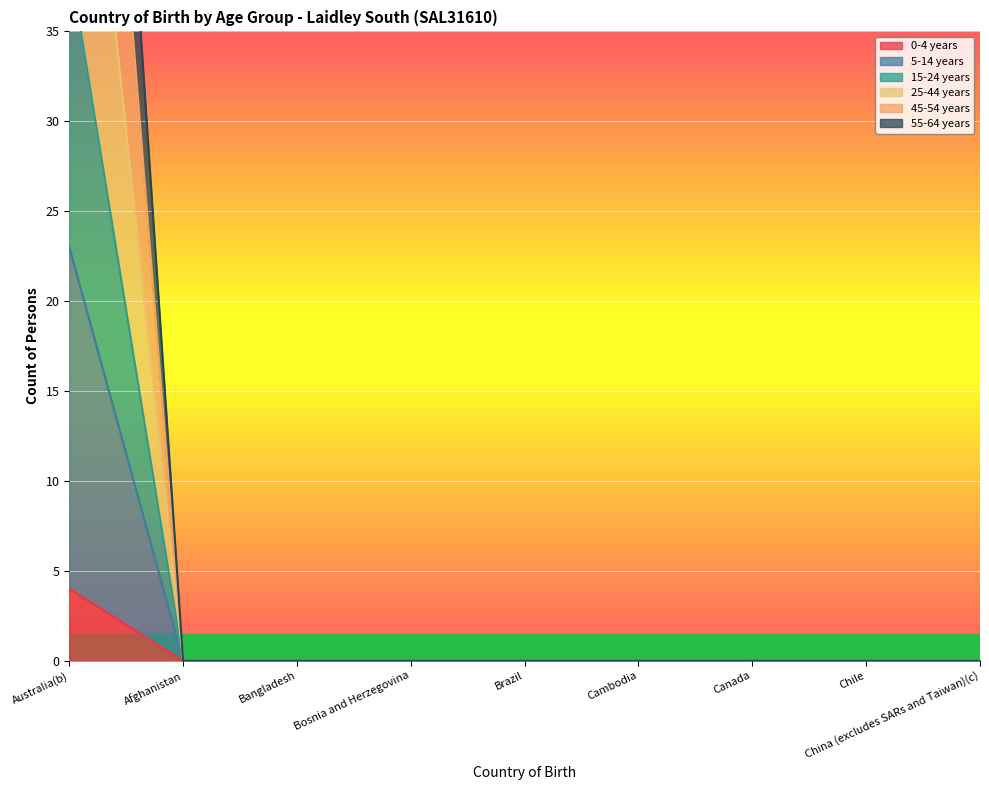

How many lines are shown in the chart?

6